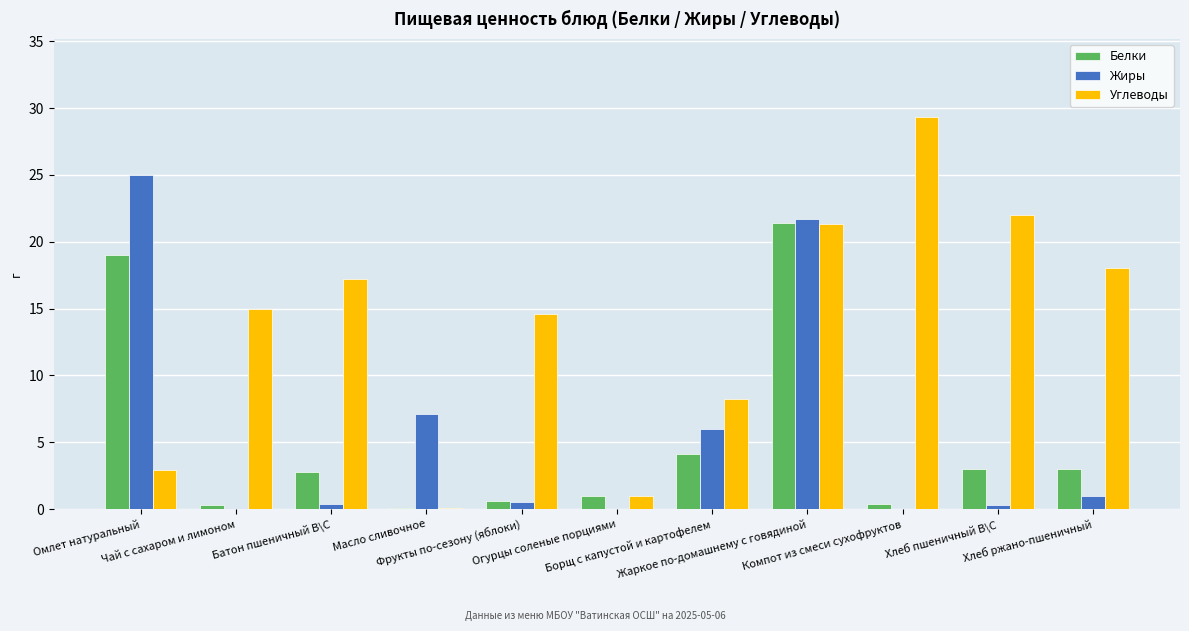

What is the sum of all Белки values?

55.7